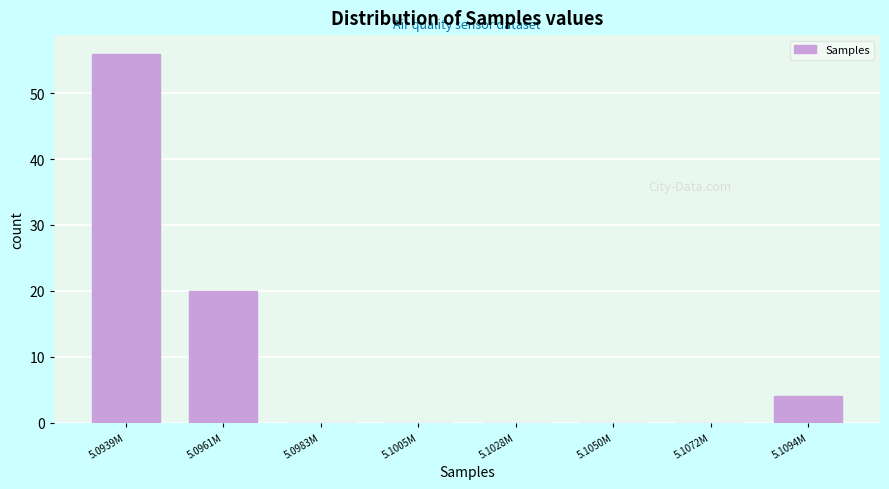

Reading left to right, list all the values displayed in this chart.

5.0939M=56	5.0961M=20	5.0983M=0	5.1005M=0	5.1028M=0	5.1050M=0	5.1072M=0	5.1094M=4